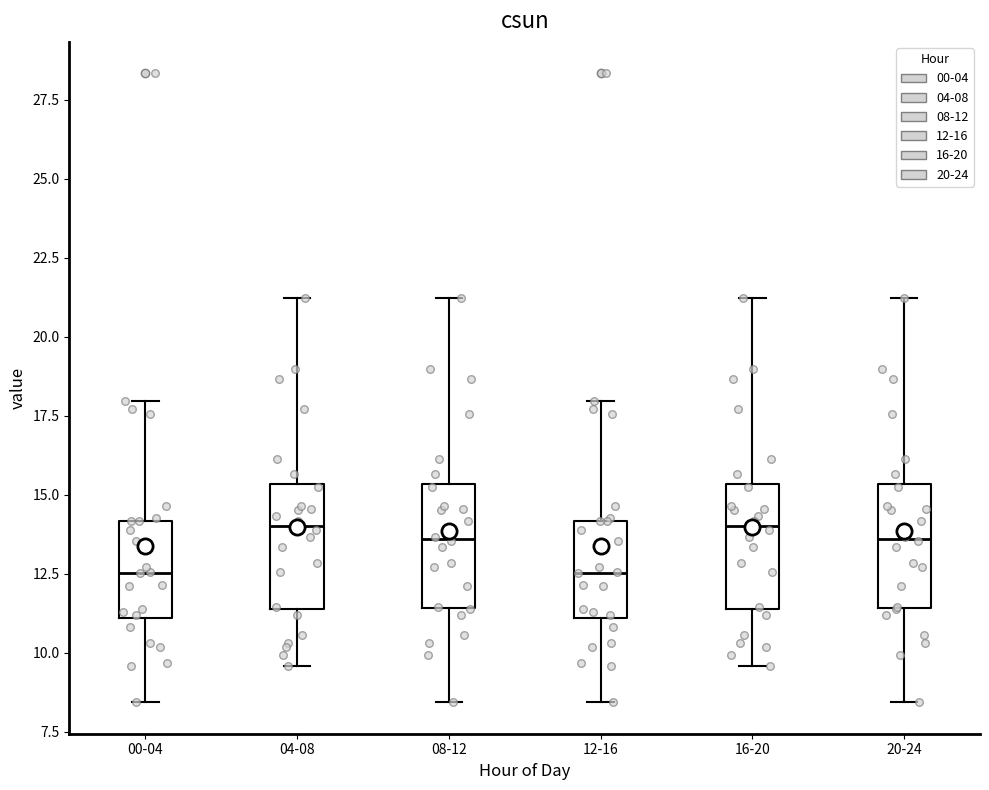

Where does the upper whisker of the box for 20-24 end on the y-axis? The values are not printed on the chart, so give them approximately, as read against the axis.

21.0